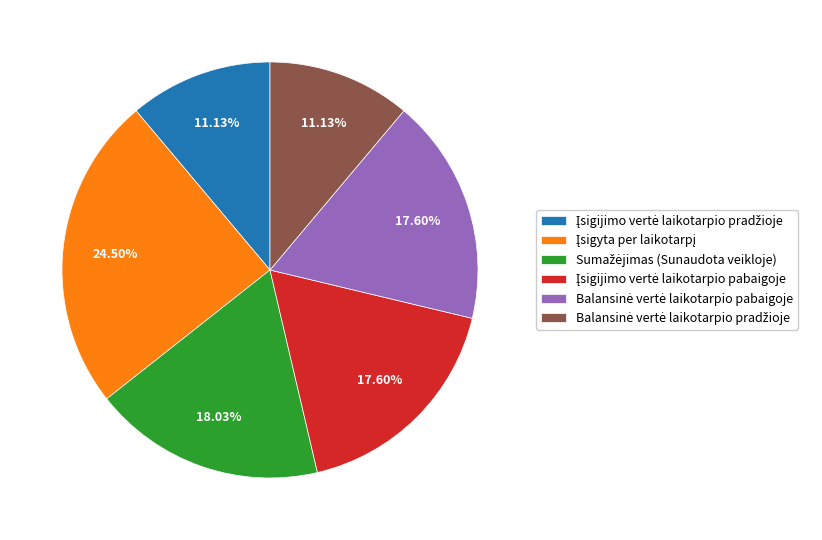

Is there a majority slice in this chart?

No